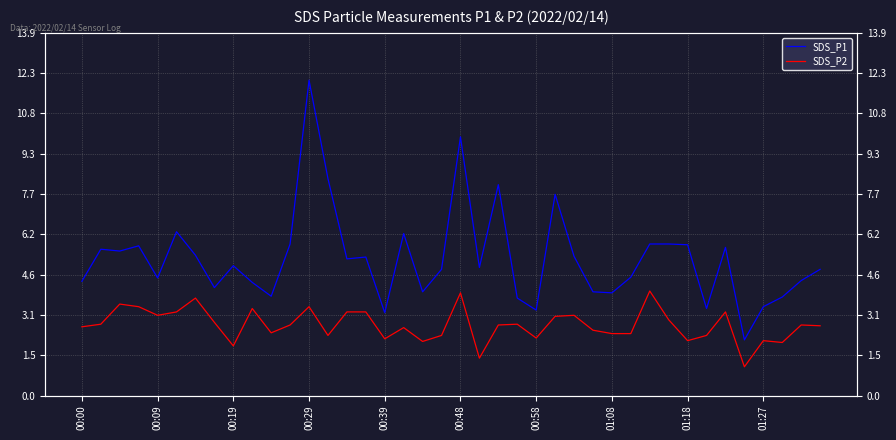

What is the label of the 40th point from the right?

00:00